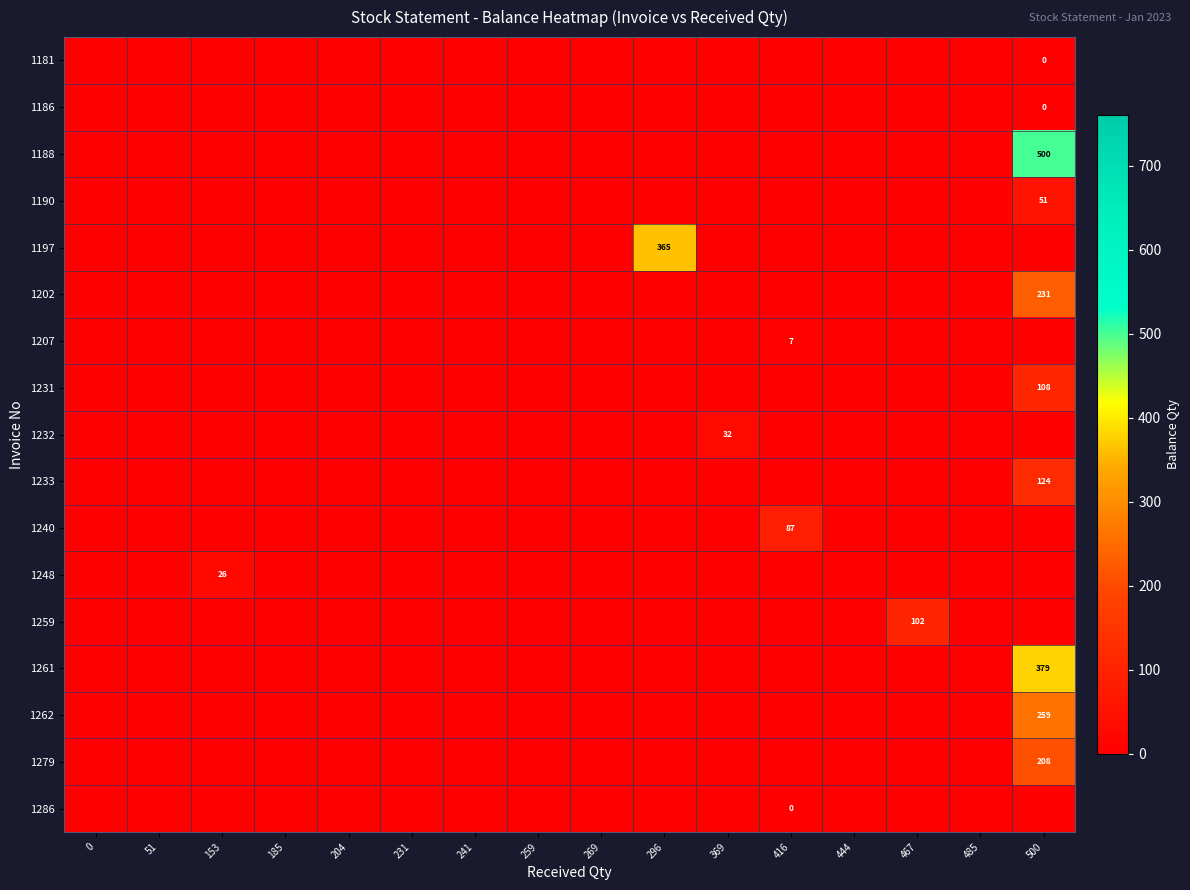

The value of 1202 at 0 is 0. True or false?

True